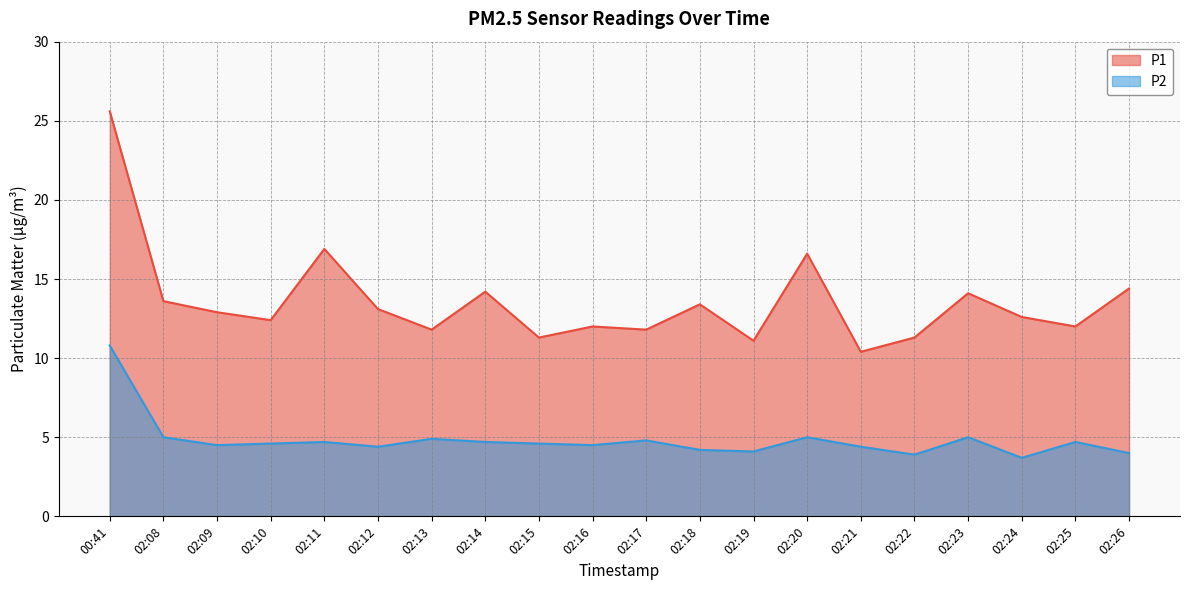

Which category has the highest value in the P2 series?

00:41